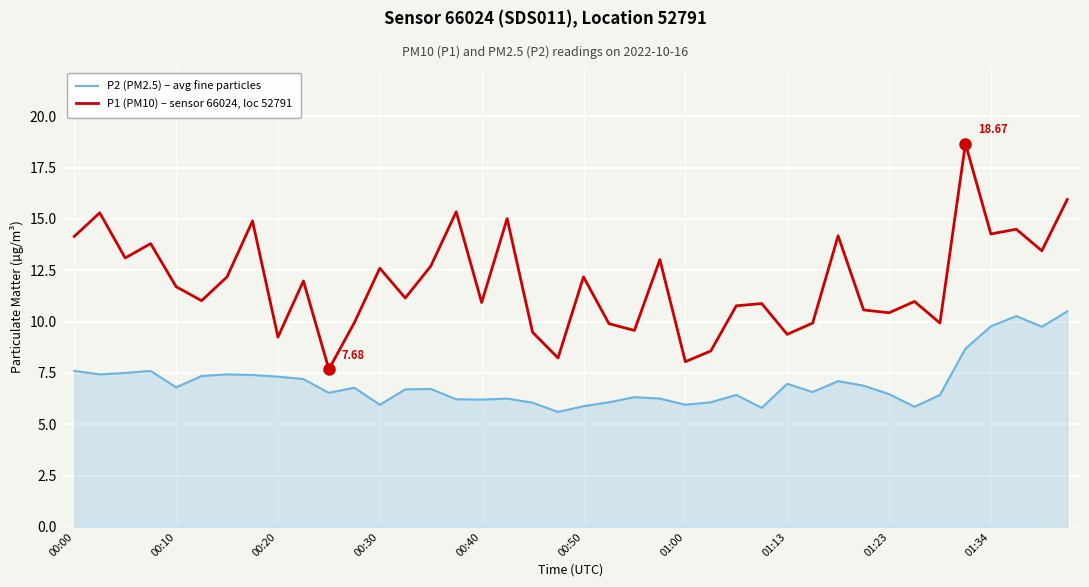

What is the difference between the maximum and minimum values in the P2 (PM2.5) – avg fine particles series?

4.9